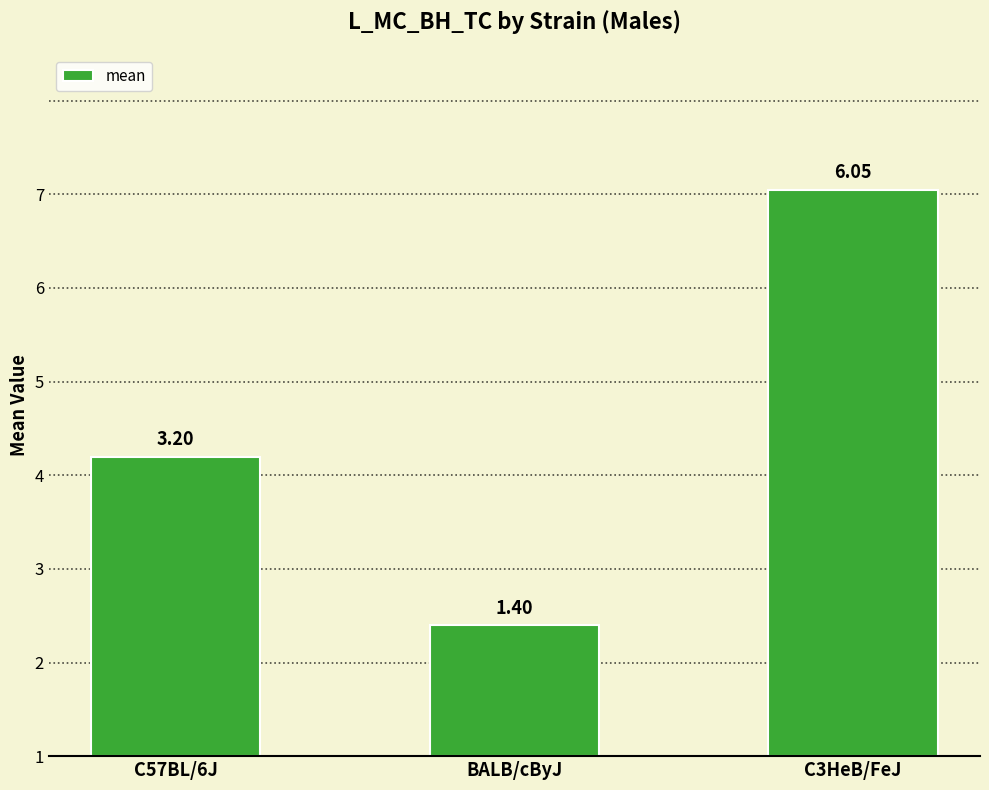

Rank the categories by value from lowest to highest.

BALB/cByJ, C57BL/6J, C3HeB/FeJ